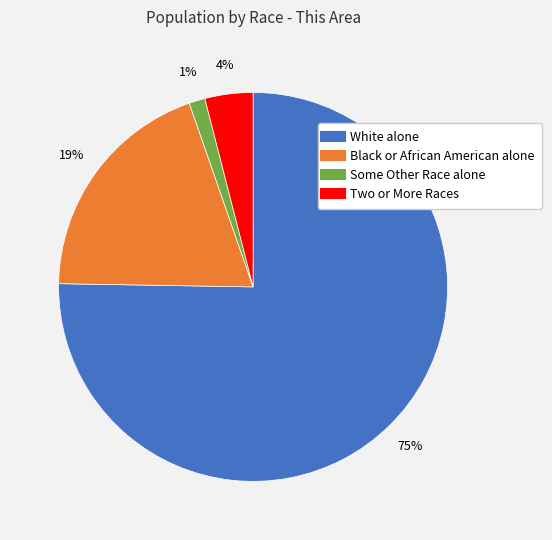

True or false: Black or African American alone accounts for 31% of the total.

False